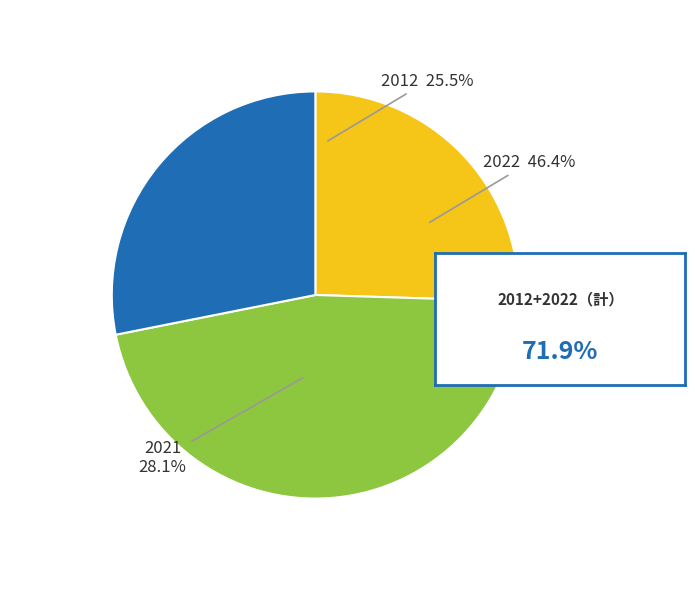

How many slices are in this pie chart?

3